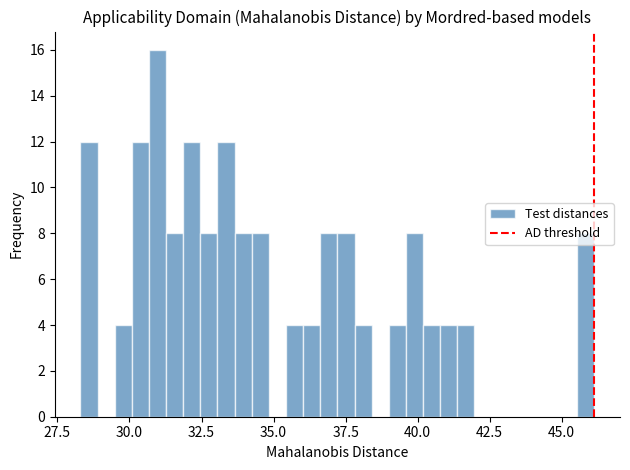

Read against the x-axis, roughly where is the centre of the tallest bar?

31.0